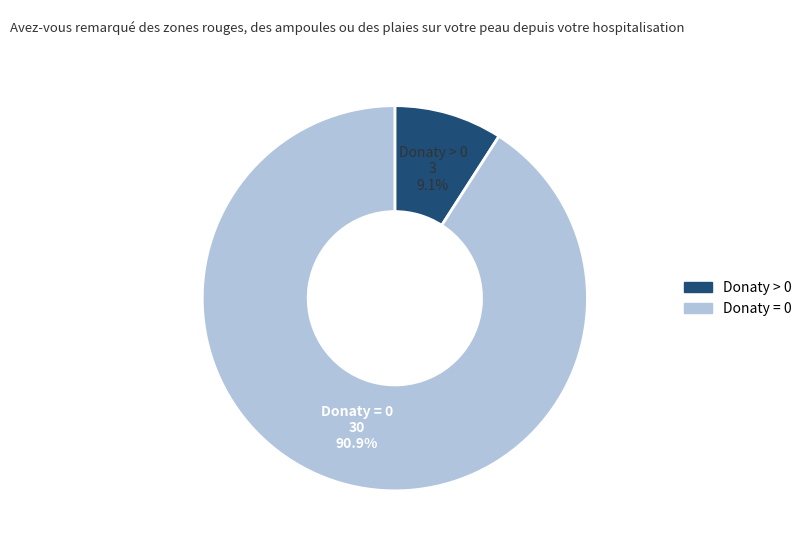

What percentage do Donaty > 0 and Donaty = 0 together represent?

100.0%